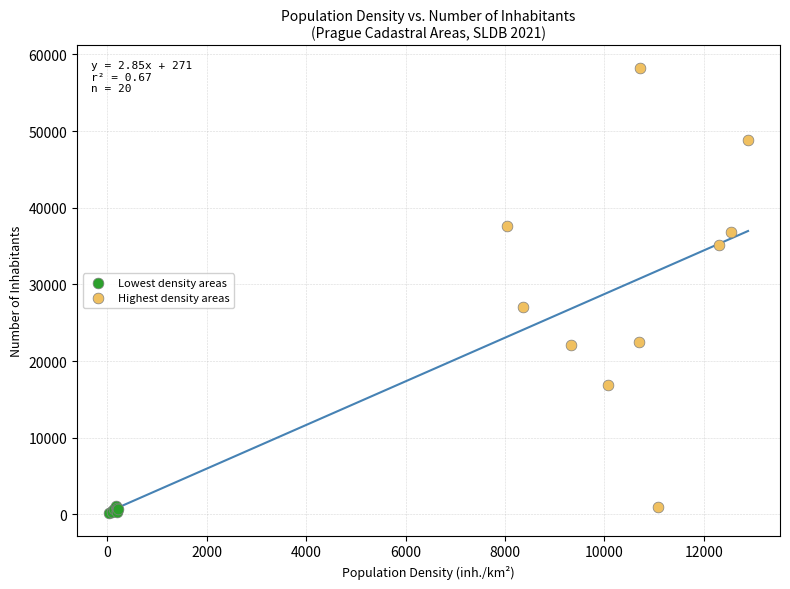

Which series reaches the maximum Y coordinate?

Highest density areas